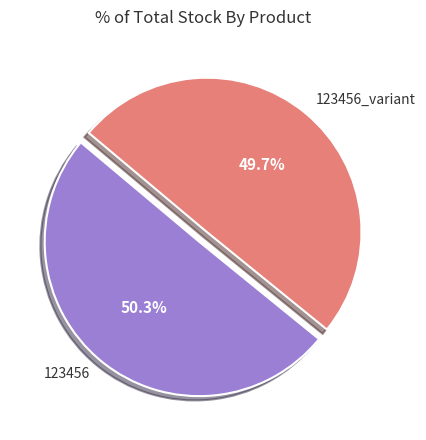

Is there any slice that represents more than half of the pie?

Yes